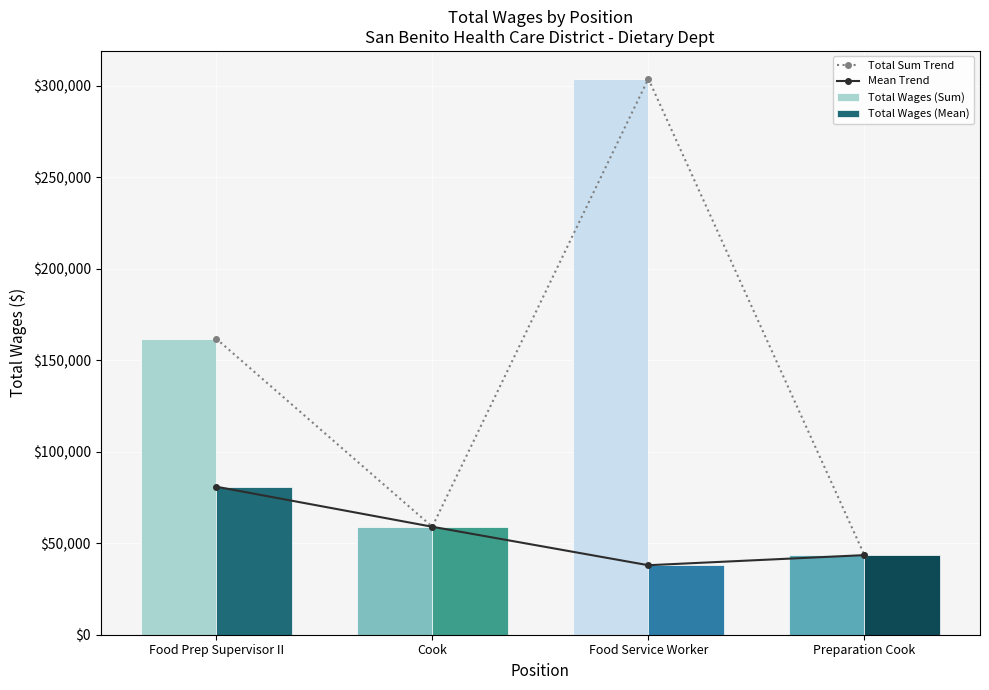

What is the sum of all Total Wages (Sum) values?

568209.0